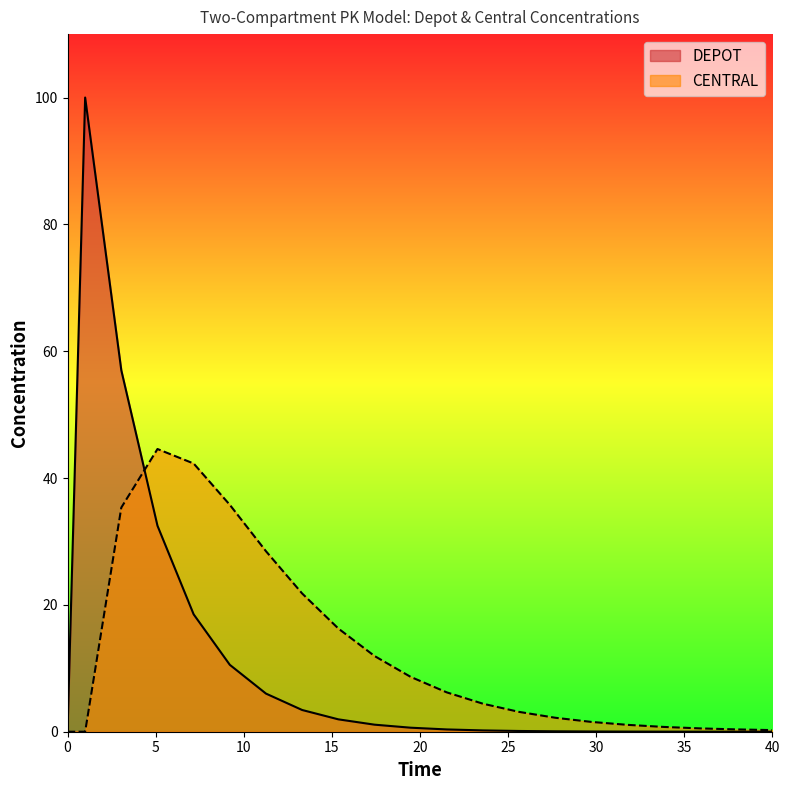

Rank the series by their maximum value, from lowest to highest.

CENTRAL, DEPOT